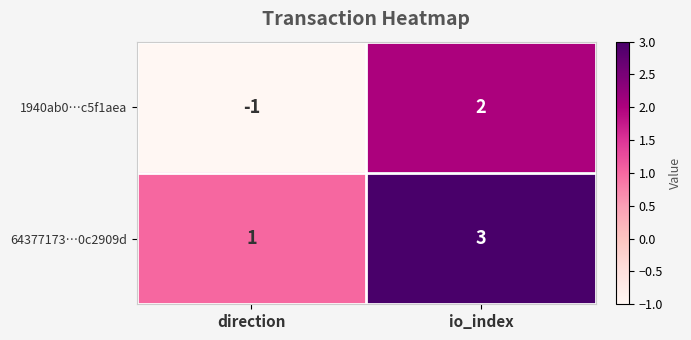

Which series changed the most between direction and io_index?

1940ab0…c5f1aea